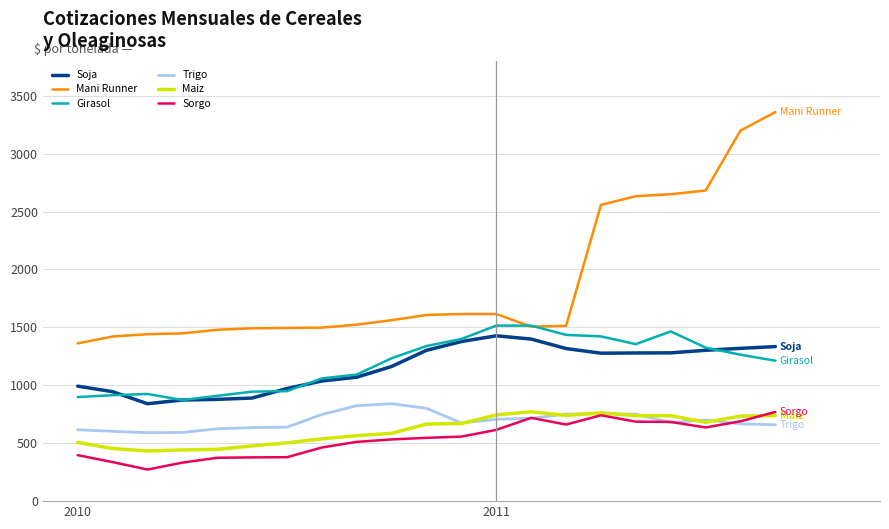

Where is the first local maximum for Trigo?

9